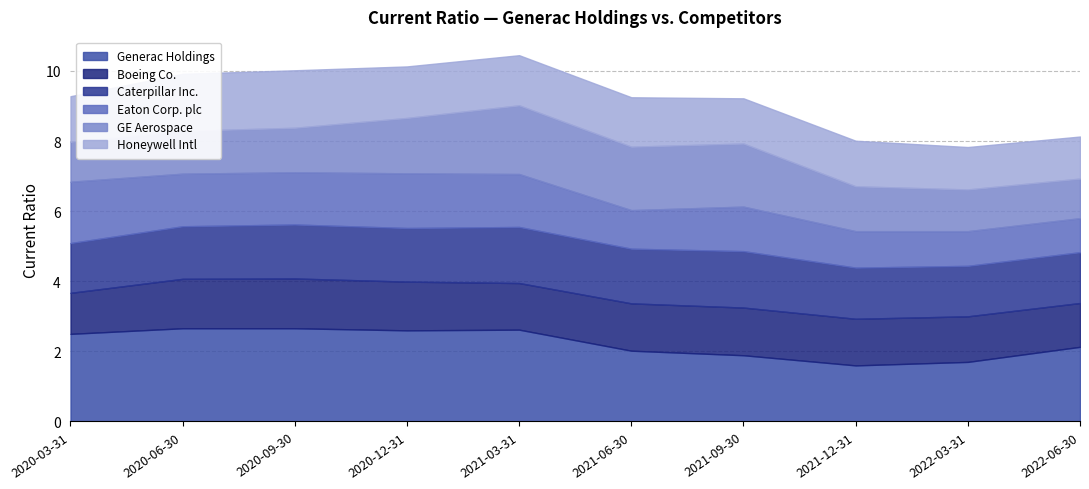

What is the average value of the Caterpillar Inc. series?

1.5